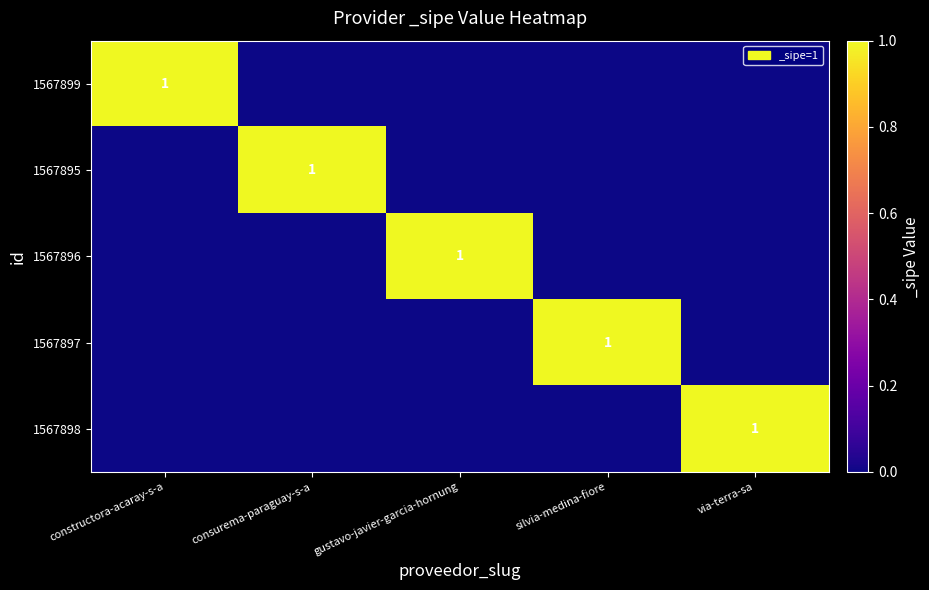

True or false: 1567898 has a value of 0 at silvia-medina-fiore.

True